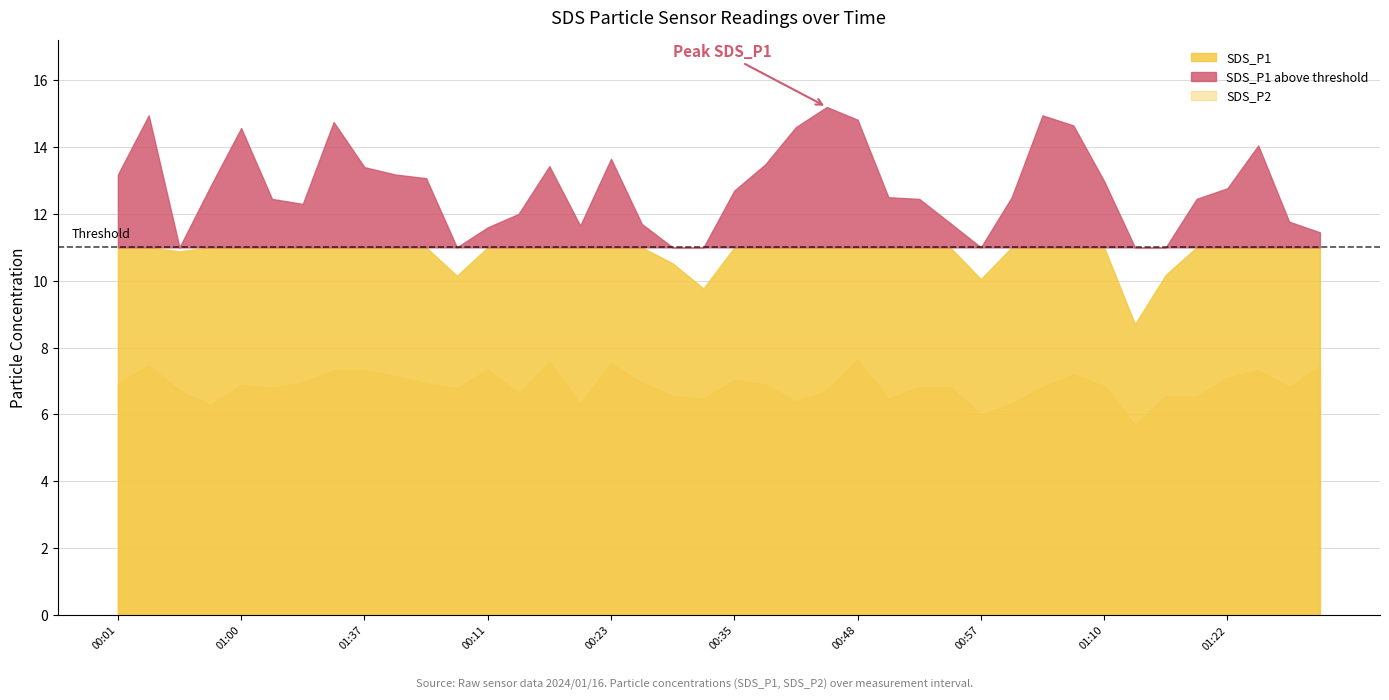

Which series has the largest total across all categories?

SDS_P1